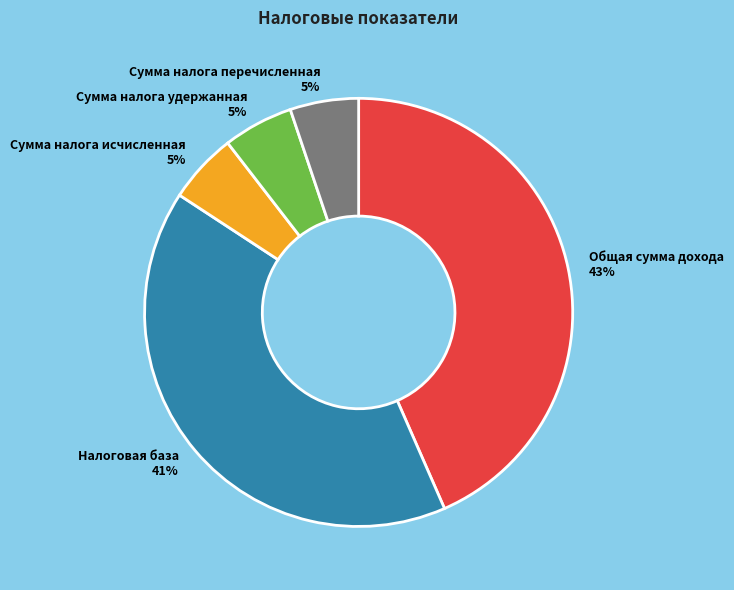

What is the largest slice in the pie chart?

Общая сумма дохода